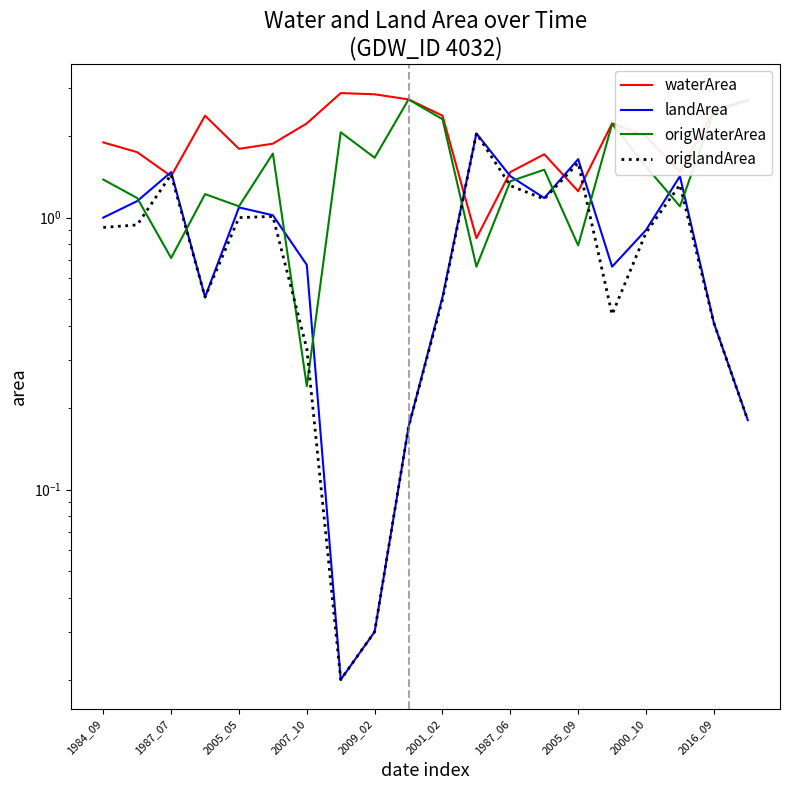

True or false: origWaterArea and landArea cross at least once.

True